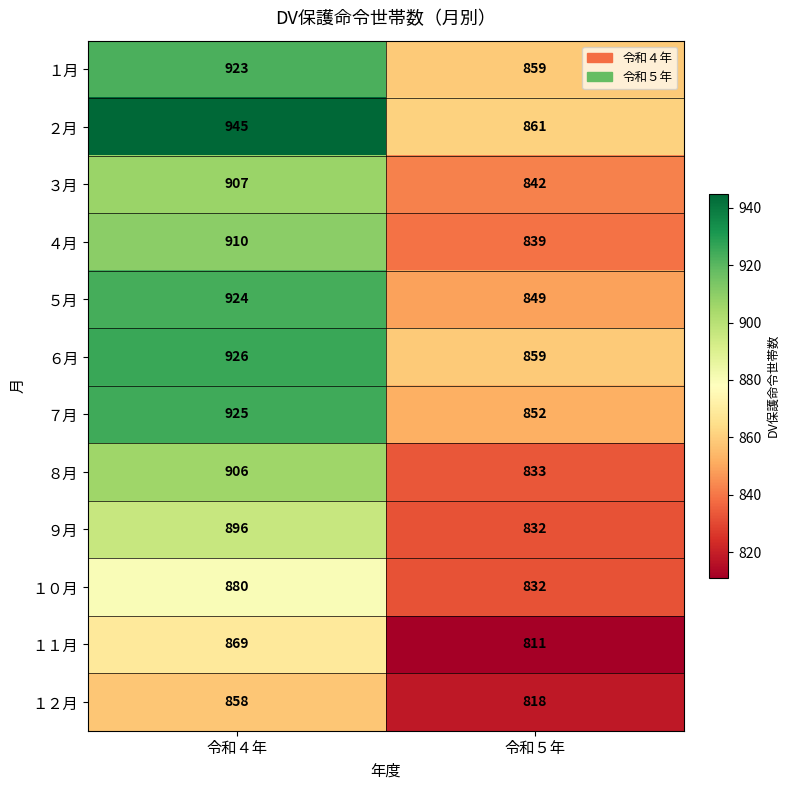

Which series has the largest total across all categories?

２月